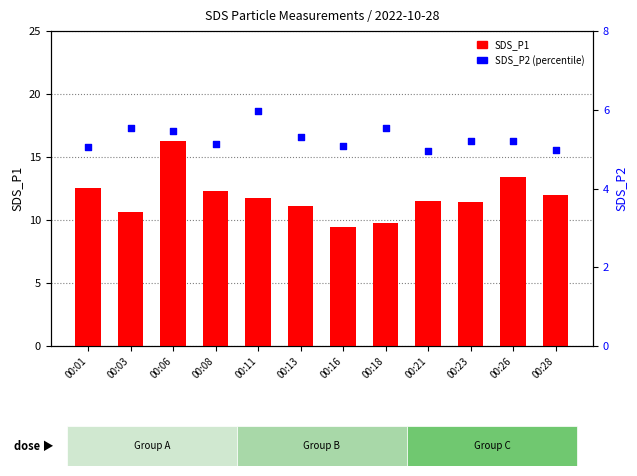

Which series contains the highest Y value?

SDS_P1